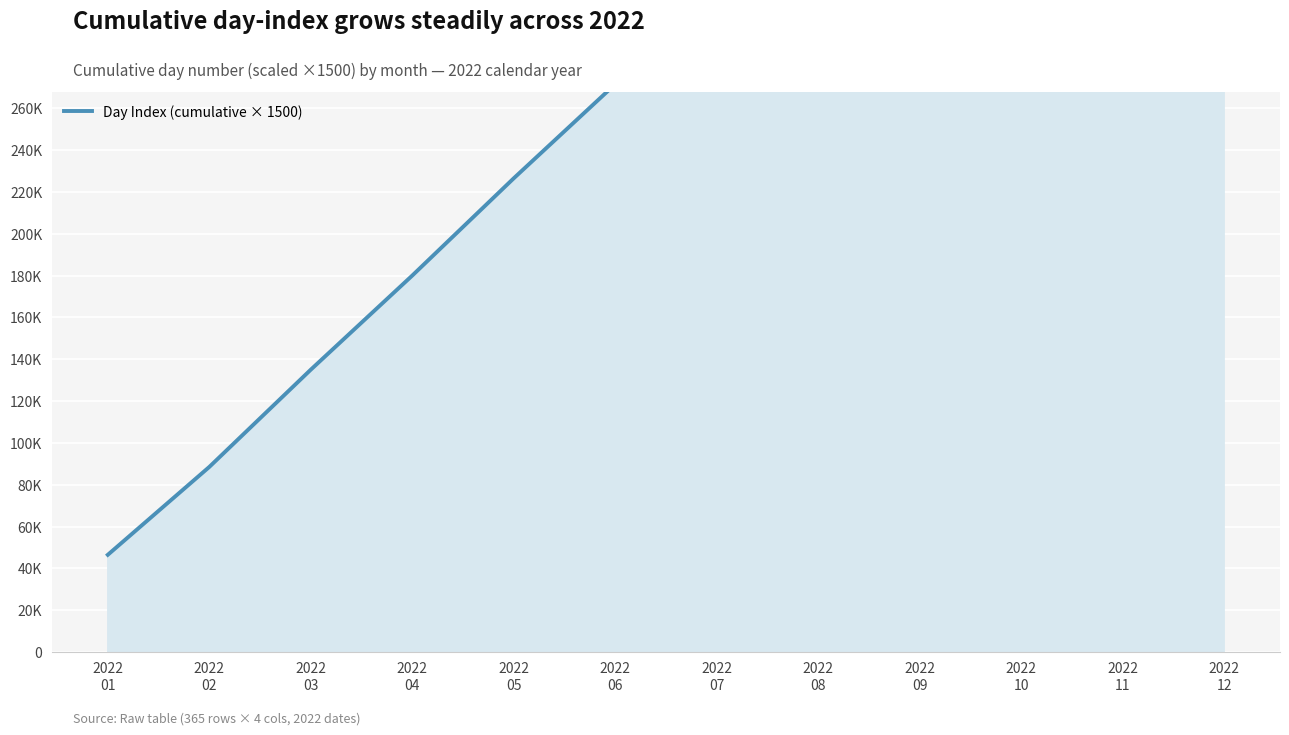

How many series are shown in this chart?

1